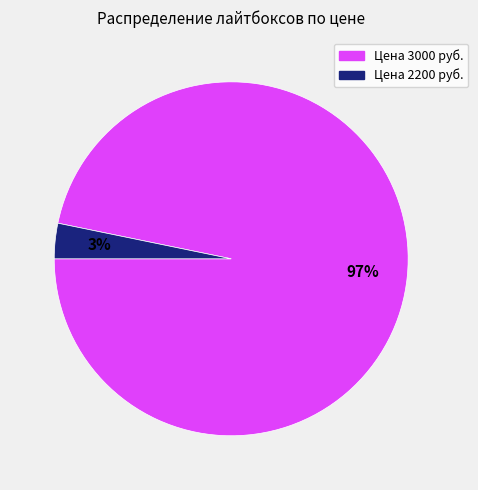

To the nearest percent, what is the average slice percentage?

50%